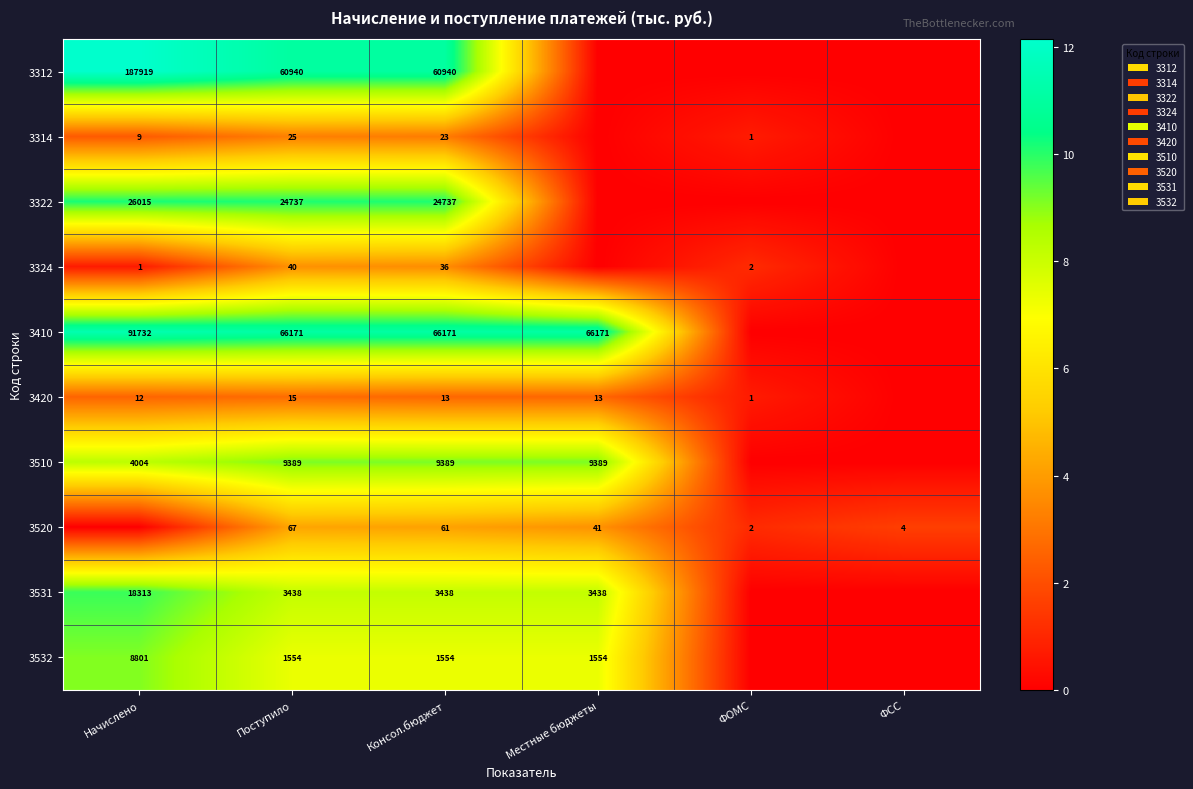

How many data points does each series have?

6